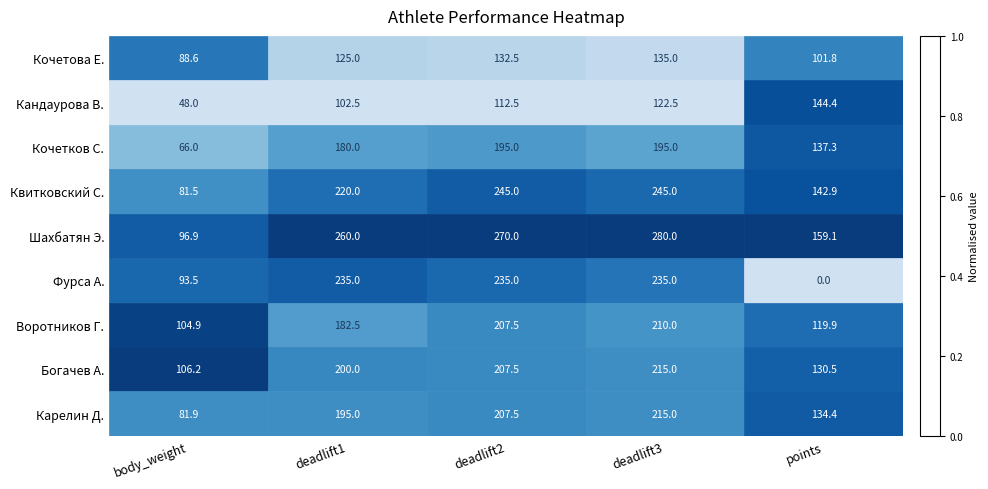

True or false: Богачев А. has a value of 353.9 at deadlift2.

False